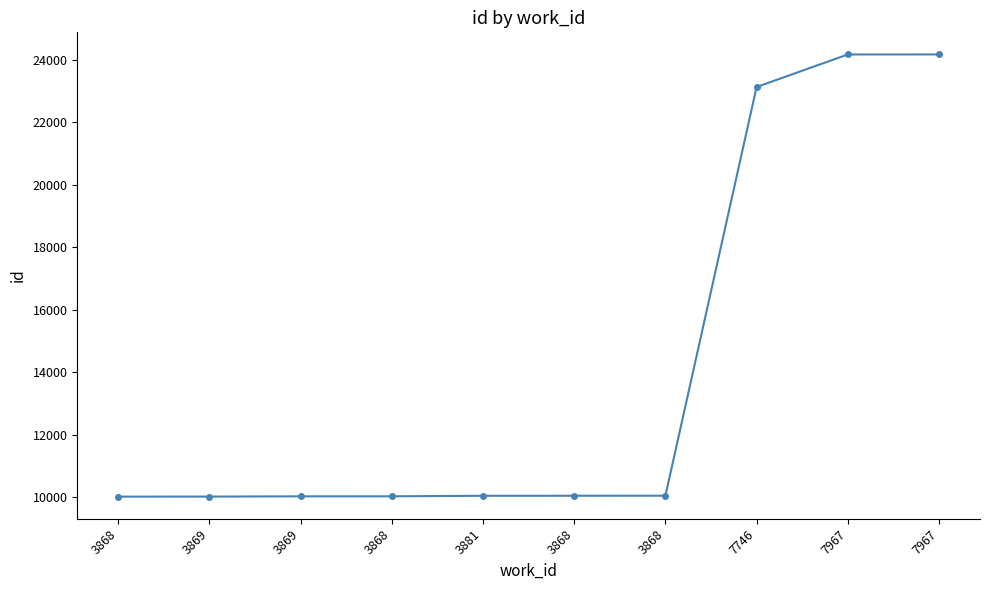

Which has a higher value, 7746 or 3868?

7746